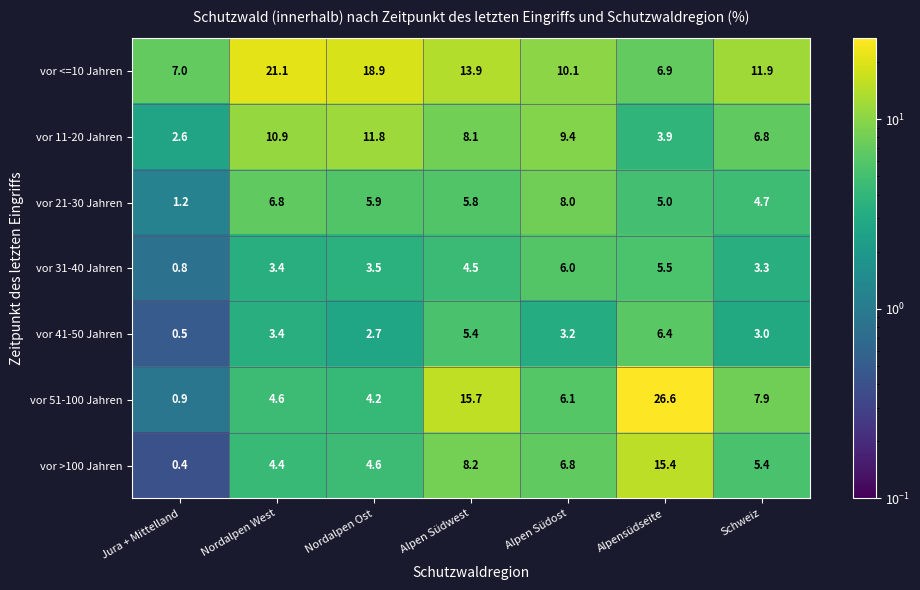

The vor 11-20 Jahren series shows 19.1 at Nordalpen Ost. True or false?

False